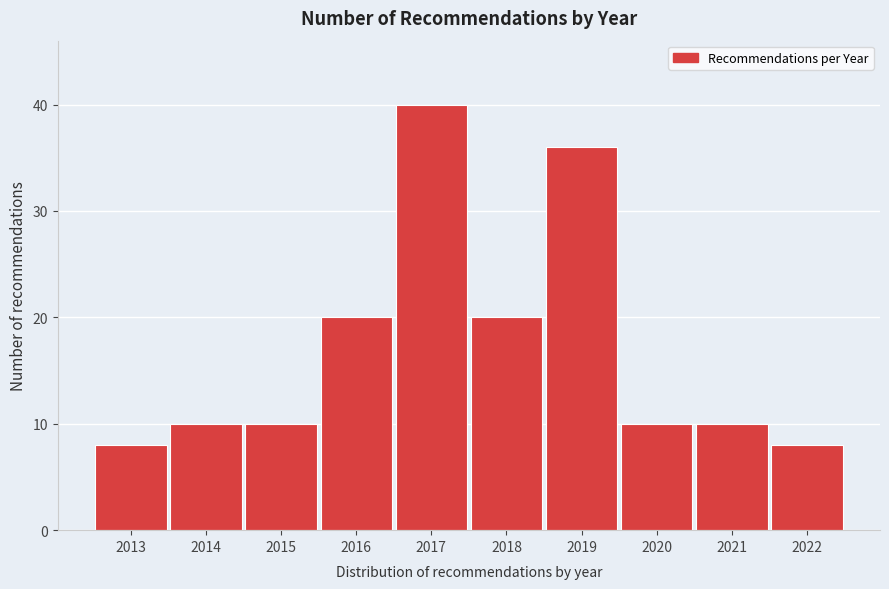

Reading right to left, transcribe all the data shown in this chart.

2022=8	2021=10	2020=10	2019=36	2018=20	2017=40	2016=20	2015=10	2014=10	2013=8